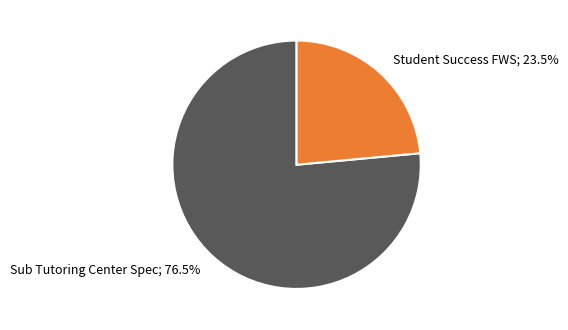

Is there a majority slice in this chart?

Yes